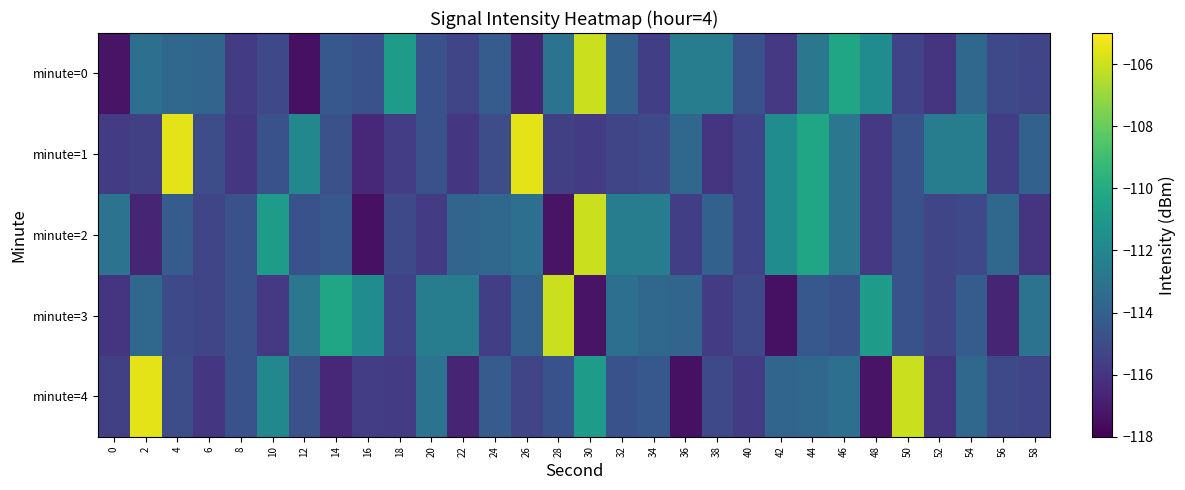

Reading left to right, extract all data points from this chart.

minute=0: 0=-117.3	2=-113.2	4=-113.6	6=-113.7	8=-115.7	10=-115.1	12=-117.4	14=-114.4	16=-114.7	18=-110.9	20=-114.7	22=-115.3	24=-114.2	26=-116.7	28=-113.1	30=-106.1	32=-114.0	34=-115.6	36=-112.5	38=-112.5	40=-114.7	42=-115.8	44=-112.8	46=-110.3	48=-111.7	50=-115.4	52=-116.0	54=-113.7	56=-115.1	58=-115.3
minute=1: 0=-115.7	2=-115.5	4=-105.6	6=-114.9	8=-116.0	10=-114.7	12=-111.9	14=-114.8	16=-116.6	18=-115.6	20=-114.7	22=-116.0	24=-114.9	26=-105.6	28=-115.5	30=-115.7	32=-115.3	34=-115.1	36=-113.7	38=-116.0	40=-115.4	42=-111.7	44=-110.3	46=-112.8	48=-115.8	50=-114.7	52=-112.5	54=-112.5	56=-115.6	58=-114.0
minute=2: 0=-113.1	2=-116.7	4=-114.2	6=-115.3	8=-114.7	10=-110.9	12=-114.7	14=-114.4	16=-117.4	18=-115.1	20=-115.7	22=-113.7	24=-113.6	26=-113.2	28=-117.3	30=-106.1	32=-112.5	34=-112.5	36=-115.6	38=-114.0	40=-115.4	42=-111.7	44=-110.3	46=-112.8	48=-115.8	50=-114.7	52=-115.3	54=-115.1	56=-113.7	58=-116.0
minute=3: 0=-116.0	2=-113.7	4=-115.1	6=-115.3	8=-114.7	10=-115.8	12=-112.8	14=-110.3	16=-111.7	18=-115.4	20=-112.5	22=-112.5	24=-115.6	26=-114.0	28=-106.1	30=-117.3	32=-113.2	34=-113.6	36=-113.7	38=-115.7	40=-115.1	42=-117.4	44=-114.4	46=-114.7	48=-110.9	50=-114.7	52=-115.3	54=-114.2	56=-116.7	58=-113.1
minute=4: 0=-115.5	2=-105.6	4=-114.9	6=-116.0	8=-114.7	10=-111.9	12=-114.8	14=-116.6	16=-115.6	18=-115.7	20=-113.1	22=-116.7	24=-114.2	26=-115.3	28=-114.7	30=-110.9	32=-114.7	34=-114.4	36=-117.4	38=-115.1	40=-115.7	42=-113.7	44=-113.6	46=-113.2	48=-117.3	50=-106.1	52=-116.0	54=-113.7	56=-115.1	58=-115.3